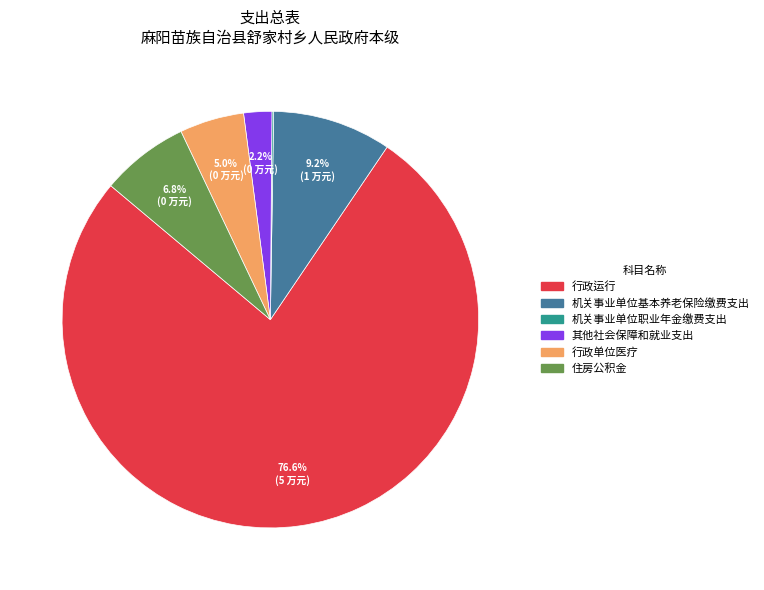

Which slice is the largest?

行政运行